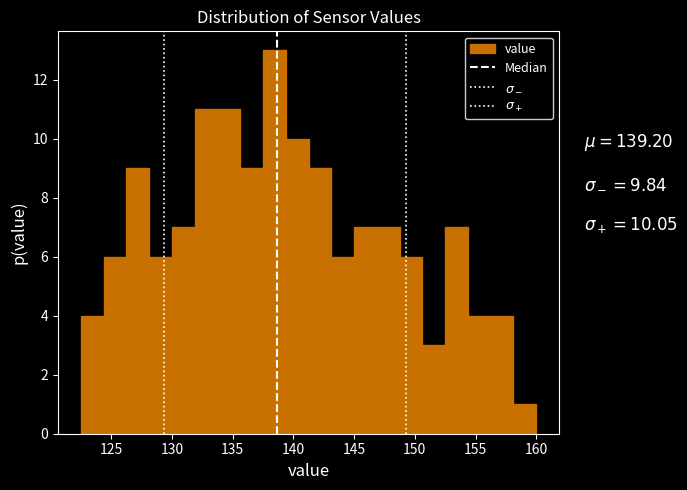

Read against the x-axis, roughly where is the centre of the tallest bar?

138.5